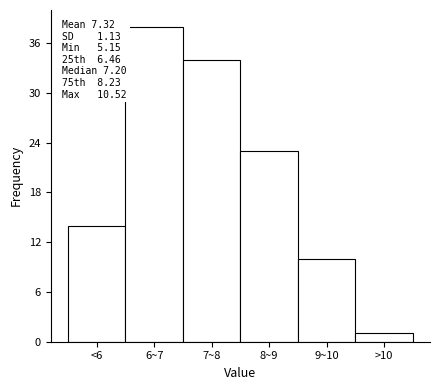

Reading left to right, what are all the values shown in this chart?

14	38	34	23	10	1